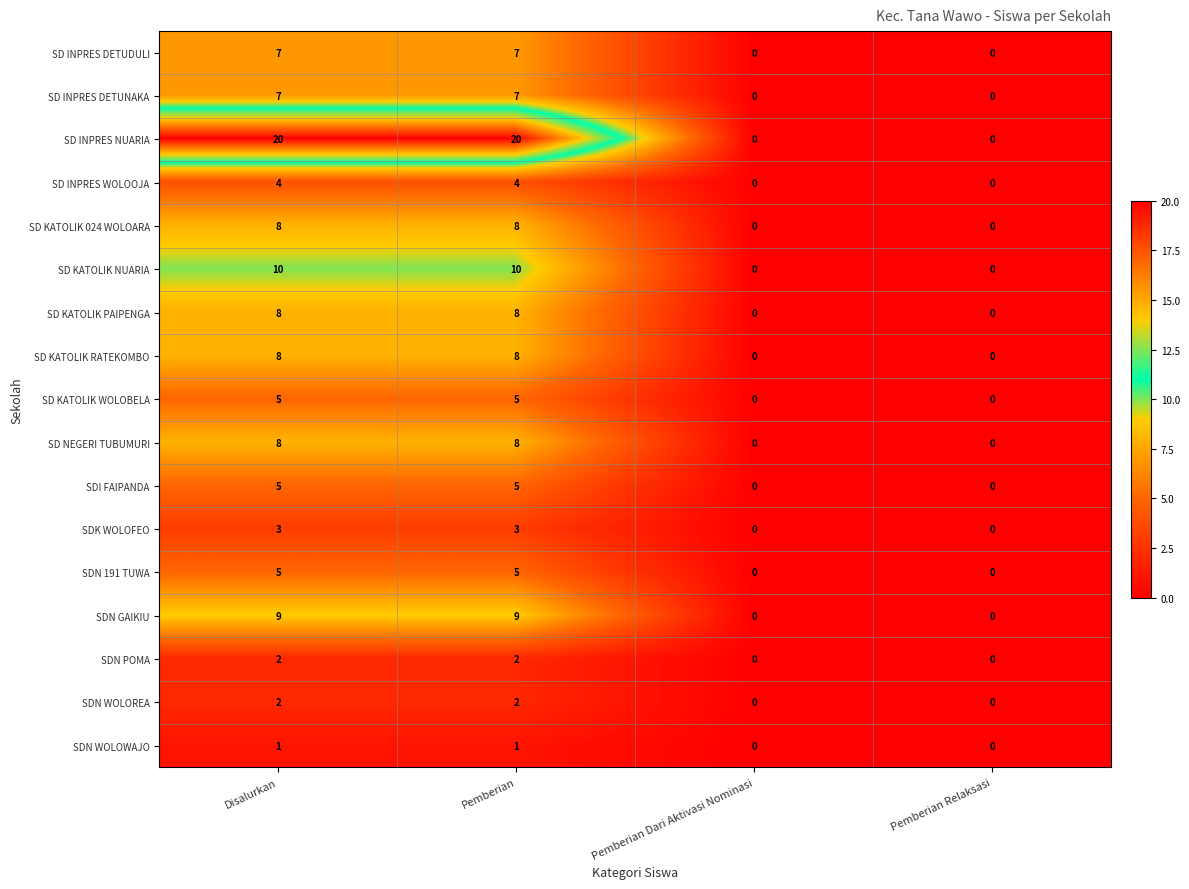

Which series changed the most between Pemberian and Pemberian Relaksasi?

SD INPRES NUARIA